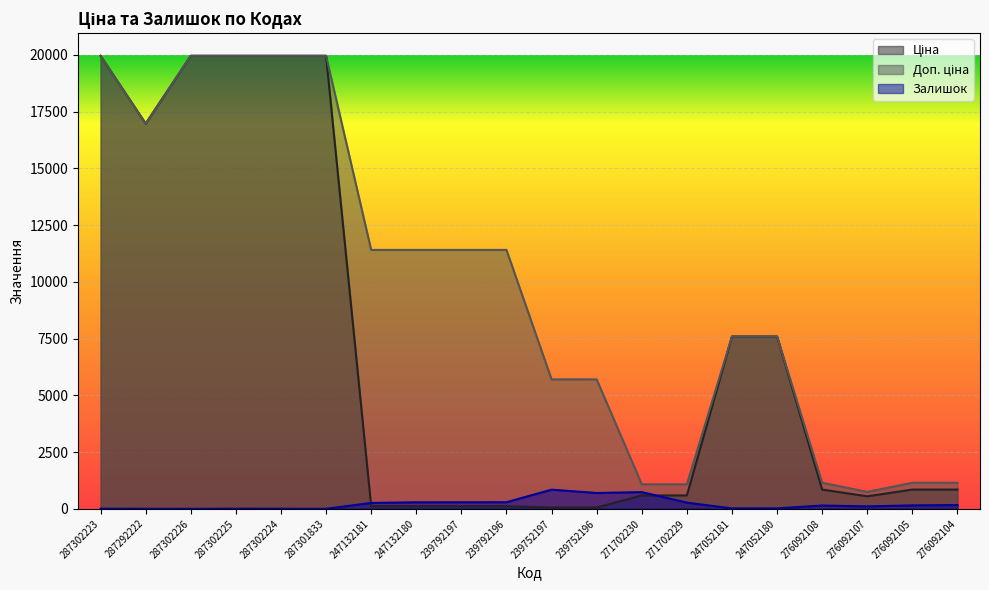

Where does the Залишок series first go above 151?

247132181